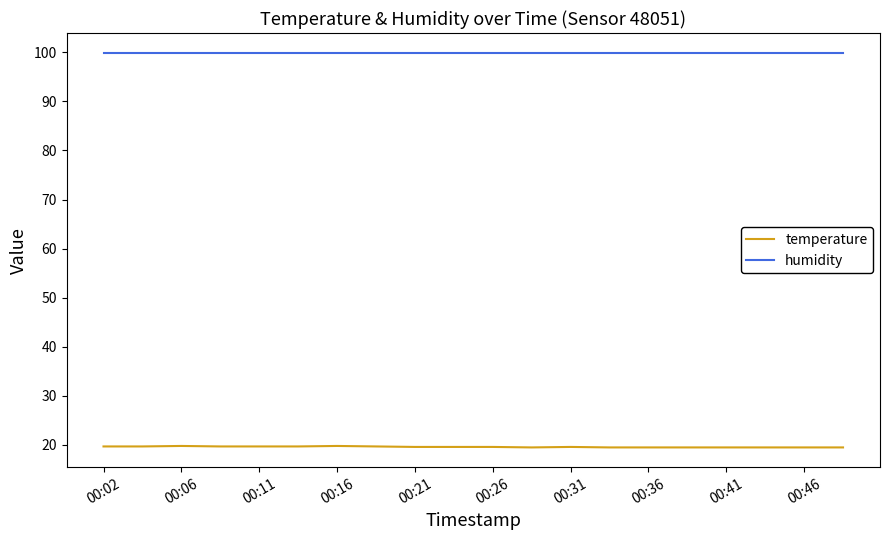

Which series has the widest spread of values?

temperature